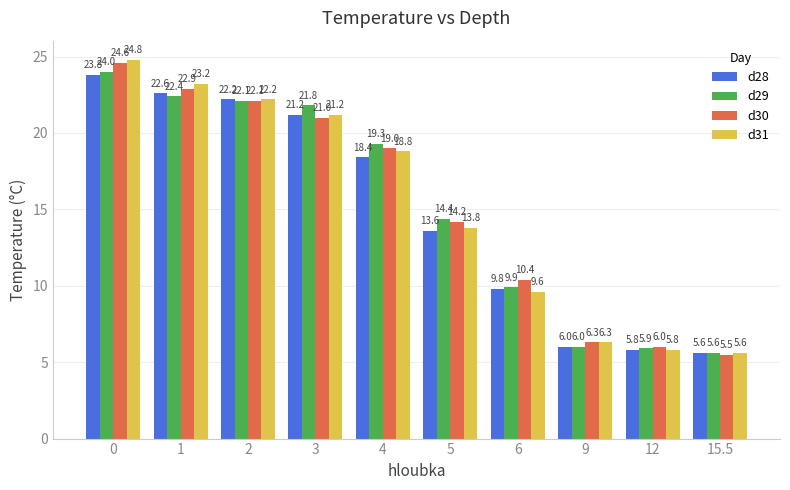

Which category has the lowest value in the d28 series?

15.5